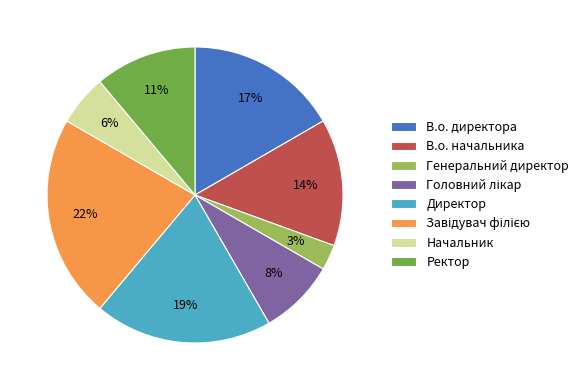

To the nearest percent, what is the combined percentage of В.о. начальника and Директор?

33%